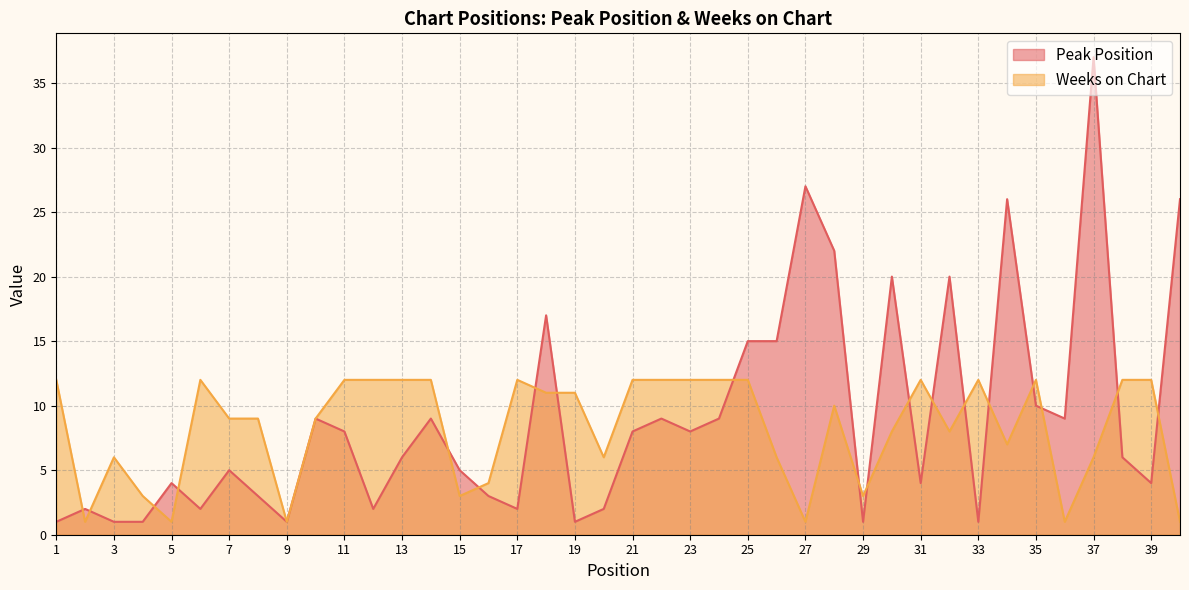

Rank the series at 9 from lowest to highest value.

Peak Position, Weeks on Chart